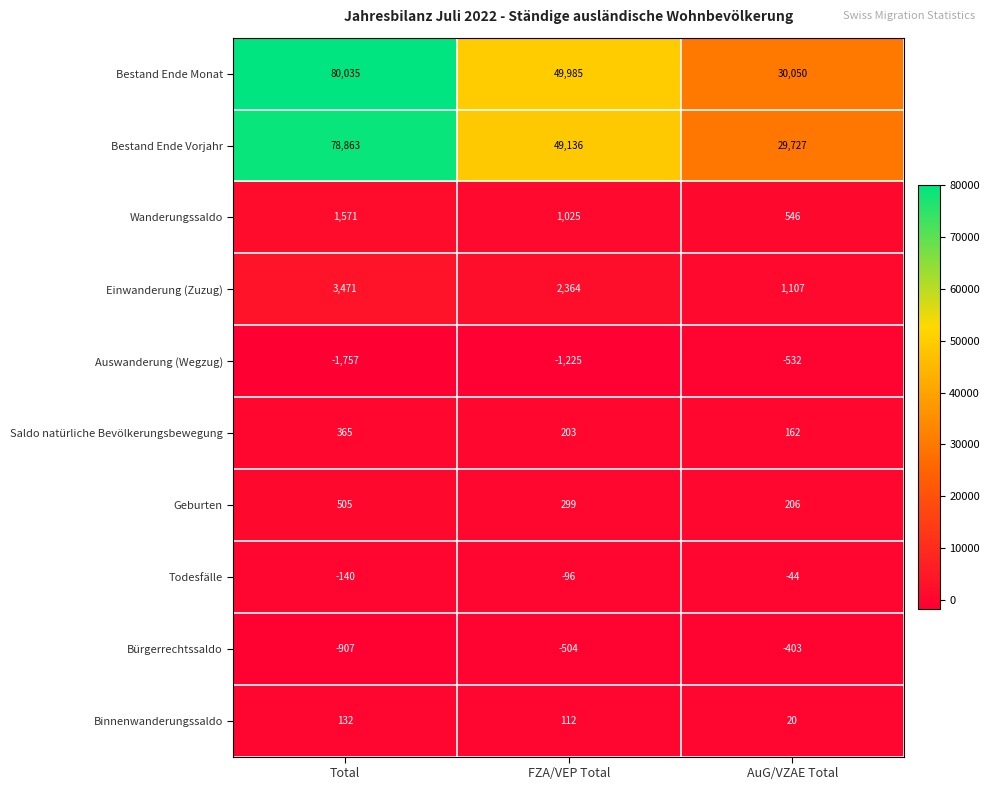

Reading right to left, extract all data points from this chart.

Bestand Ende Monat: AuG/VZAE Total=30050	FZA/VEP Total=49985	Total=80035
Bestand Ende Vorjahr: AuG/VZAE Total=29727	FZA/VEP Total=49136	Total=78863
Wanderungssaldo: AuG/VZAE Total=546	FZA/VEP Total=1025	Total=1571
Einwanderung (Zuzug): AuG/VZAE Total=1107	FZA/VEP Total=2364	Total=3471
Auswanderung (Wegzug): AuG/VZAE Total=-532	FZA/VEP Total=-1225	Total=-1757
Saldo natürliche Bevölkerungsbewegung: AuG/VZAE Total=162	FZA/VEP Total=203	Total=365
Geburten: AuG/VZAE Total=206	FZA/VEP Total=299	Total=505
Todesfälle: AuG/VZAE Total=-44	FZA/VEP Total=-96	Total=-140
Bürgerrechtssaldo: AuG/VZAE Total=-403	FZA/VEP Total=-504	Total=-907
Binnenwanderungssaldo: AuG/VZAE Total=20	FZA/VEP Total=112	Total=132